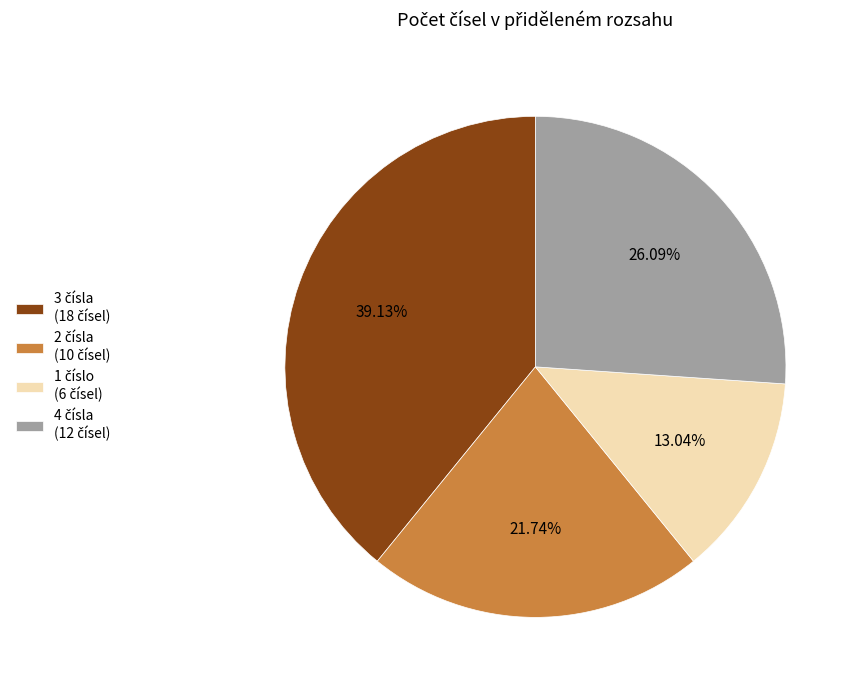

Is there any slice that represents more than half of the pie?

No